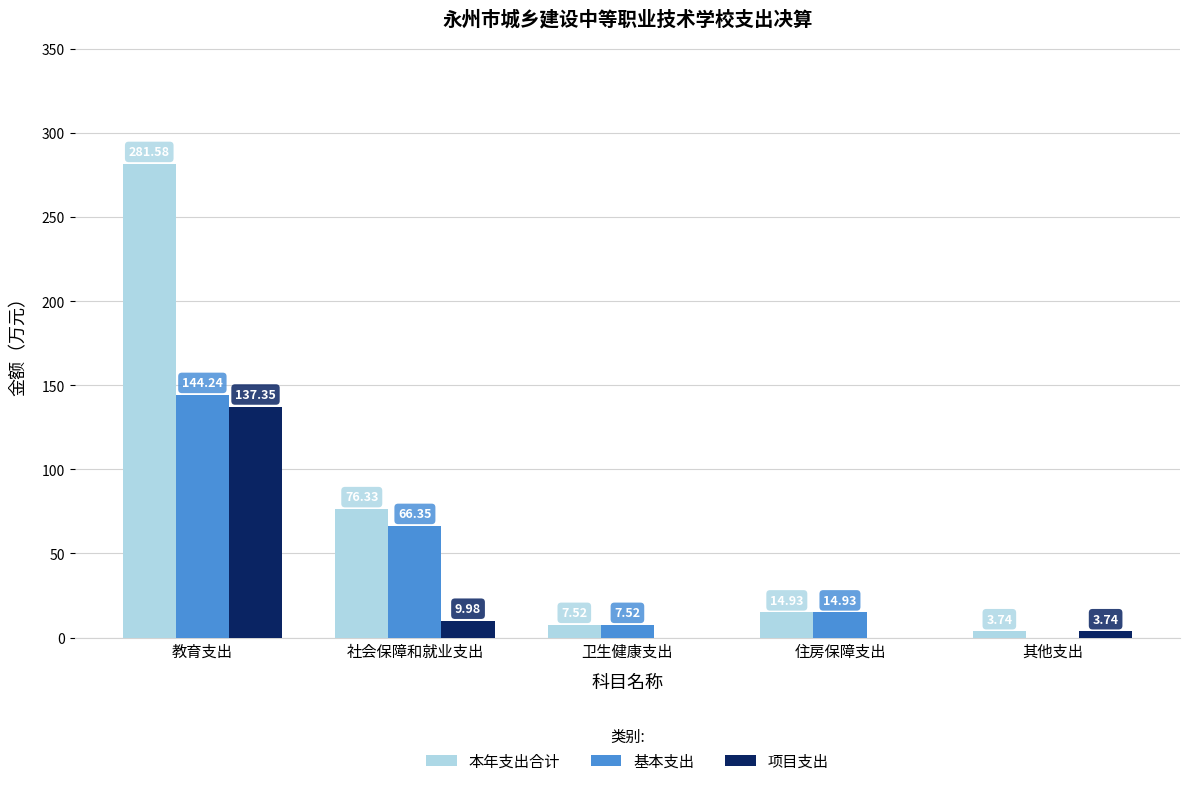

Count the number of categories in the chart.

5